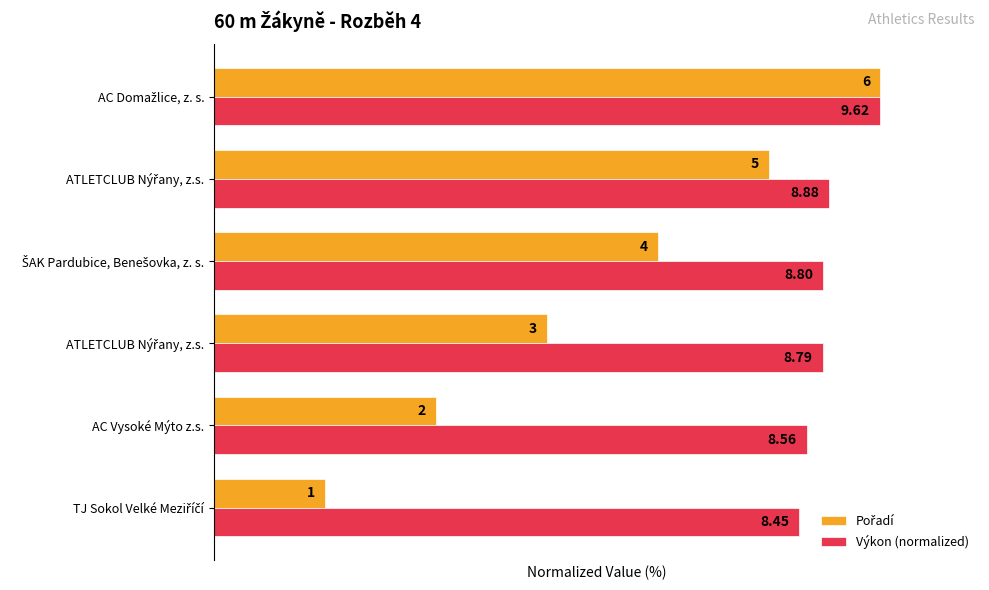

How many bars are there in total?

12